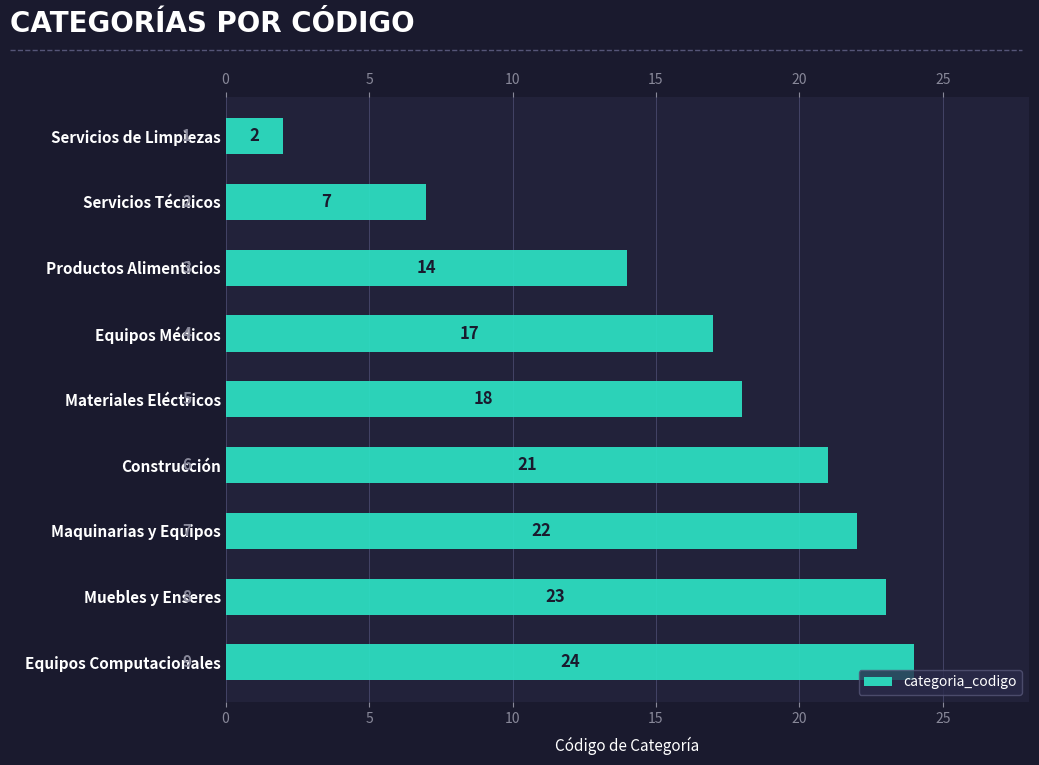

Read the value at Equipos Computacionales, to the nearest 10.

20